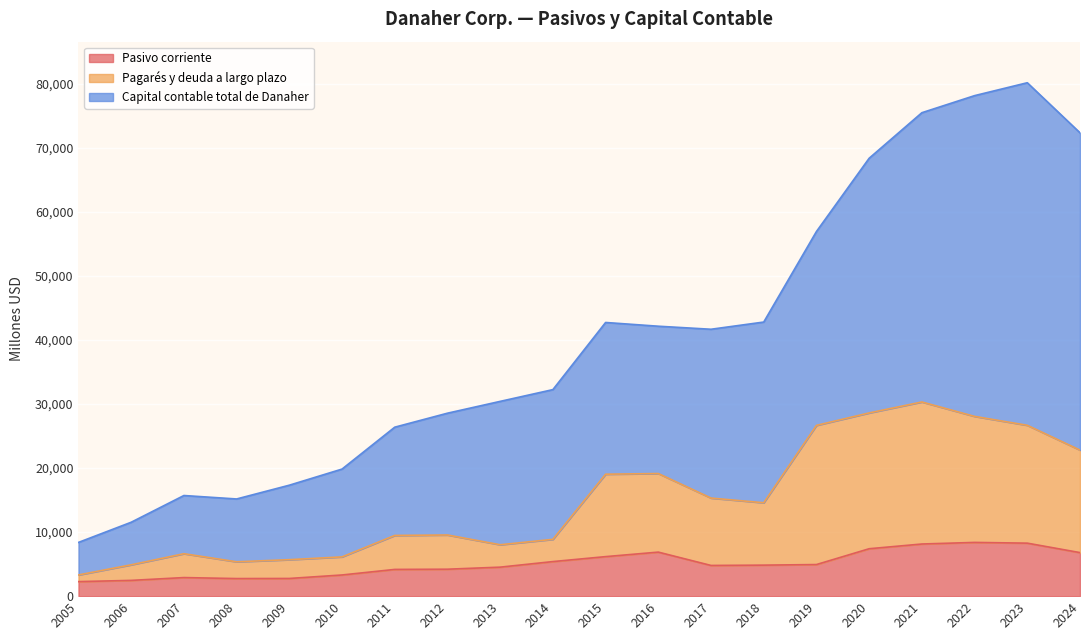

How many values in the Pasivo corriente series exceed 4842?

9